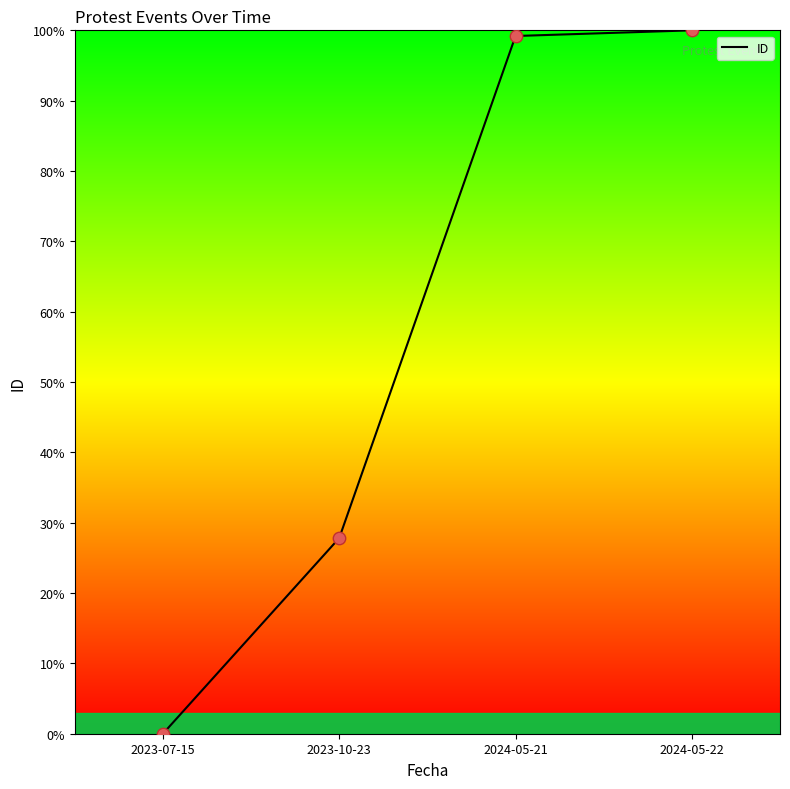

Which has a higher value, 2024-05-22 or 2023-07-15?

2024-05-22